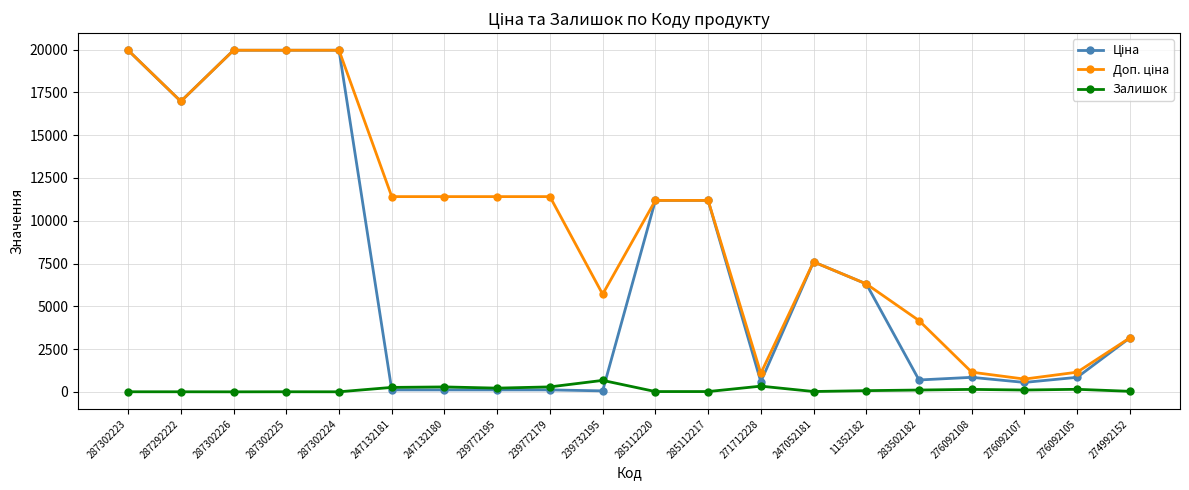

The Залишок series shows 144.0 at 276092108. True or false?

True